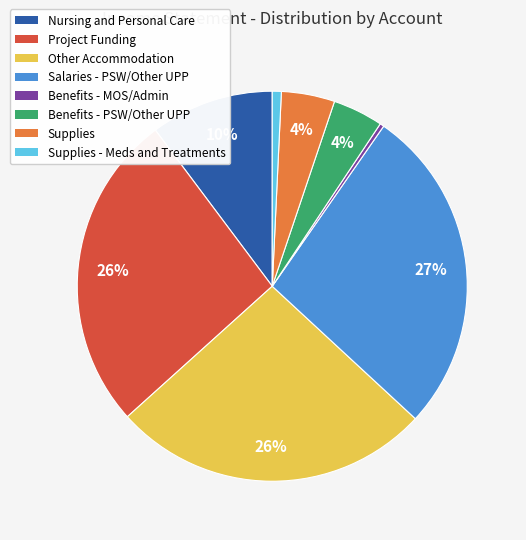

Does any single category account for the majority?

No